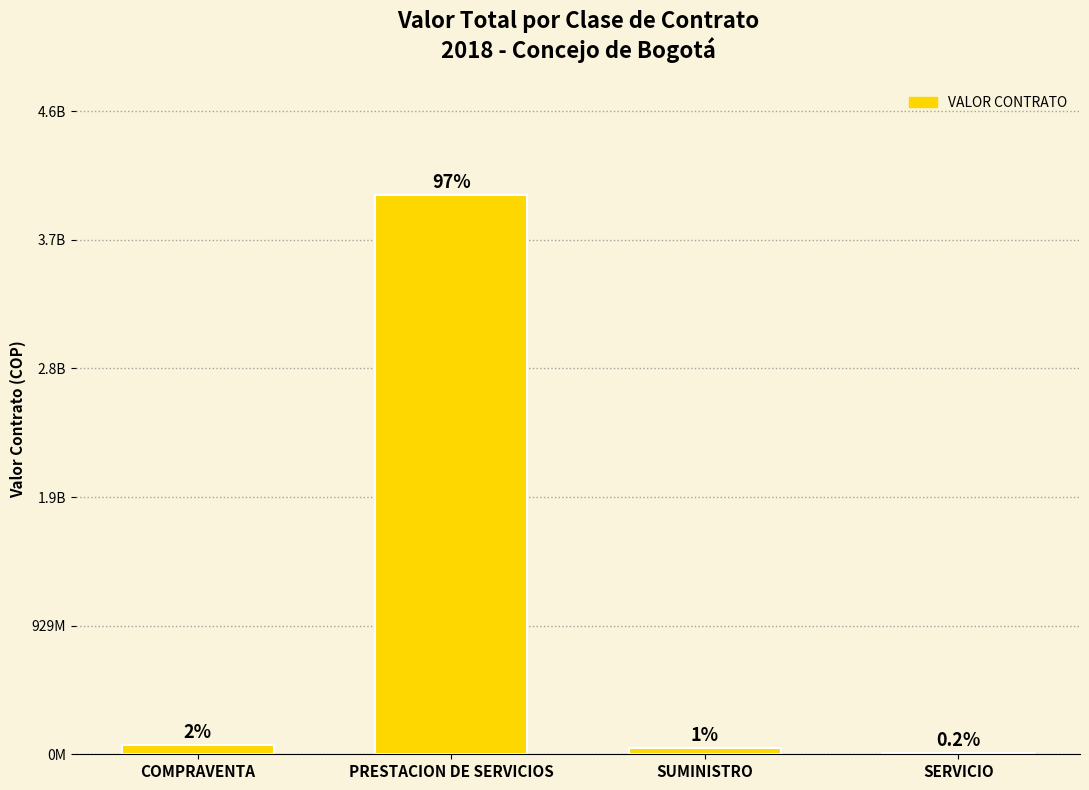

Are the bars horizontal?

No